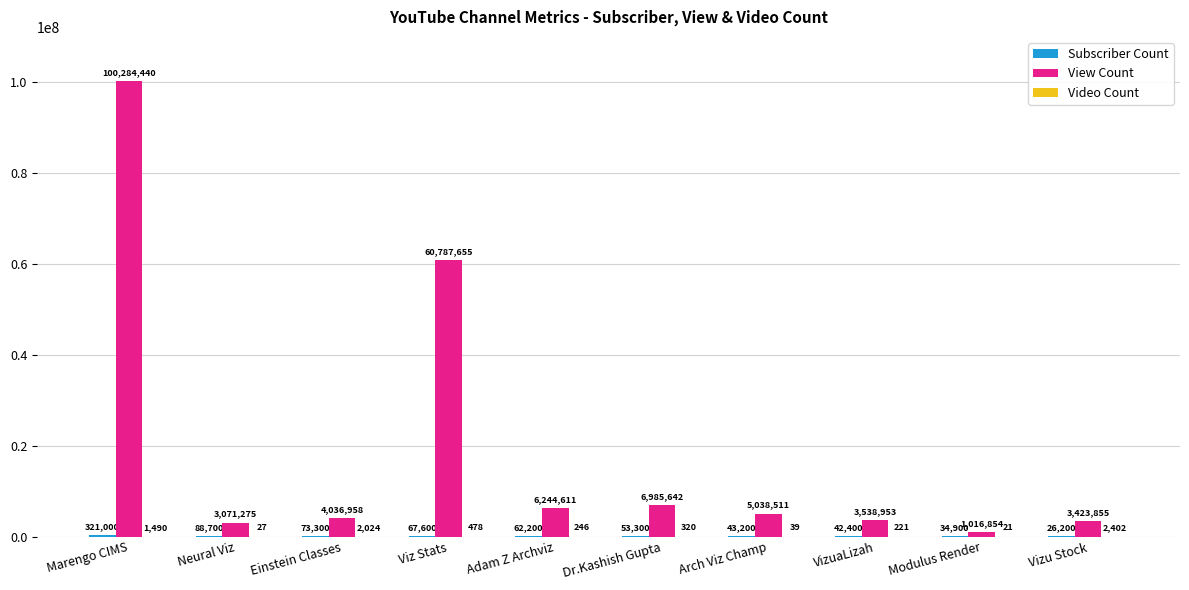

At which label does View Count first exceed 5038511?

Marengo CIMS